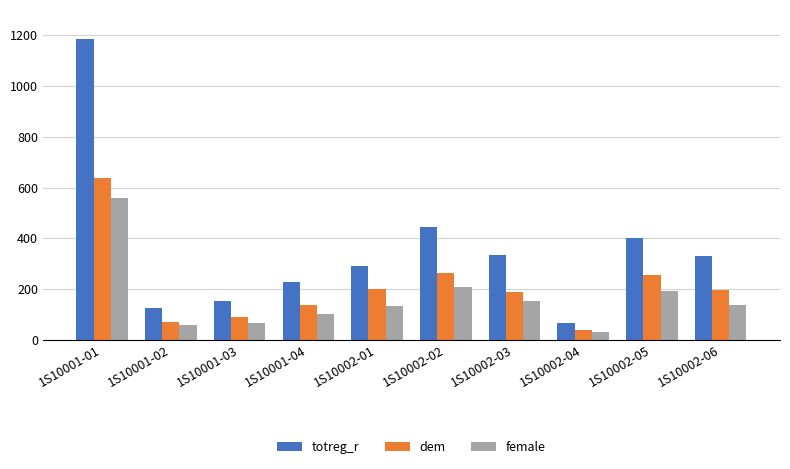

What is the difference between the maximum and minimum values in the totreg_r series?

1117